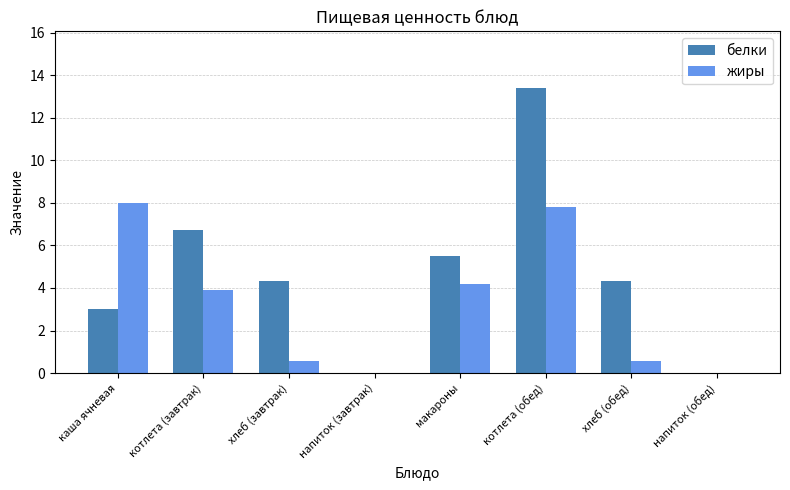

Reading left to right, what are all the values shown in this chart?

белки: каша ячневая=3.0	котлета (завтрак)=6.7	хлеб (завтрак)=4.3	напиток (завтрак)=0.0	макароны=5.5	котлета (обед)=13.4	хлеб (обед)=4.3	напиток (обед)=0.0
жиры: каша ячневая=8.0	котлета (завтрак)=3.9	хлеб (завтрак)=0.6	напиток (завтрак)=0.0	макароны=4.2	котлета (обед)=7.8	хлеб (обед)=0.6	напиток (обед)=0.0